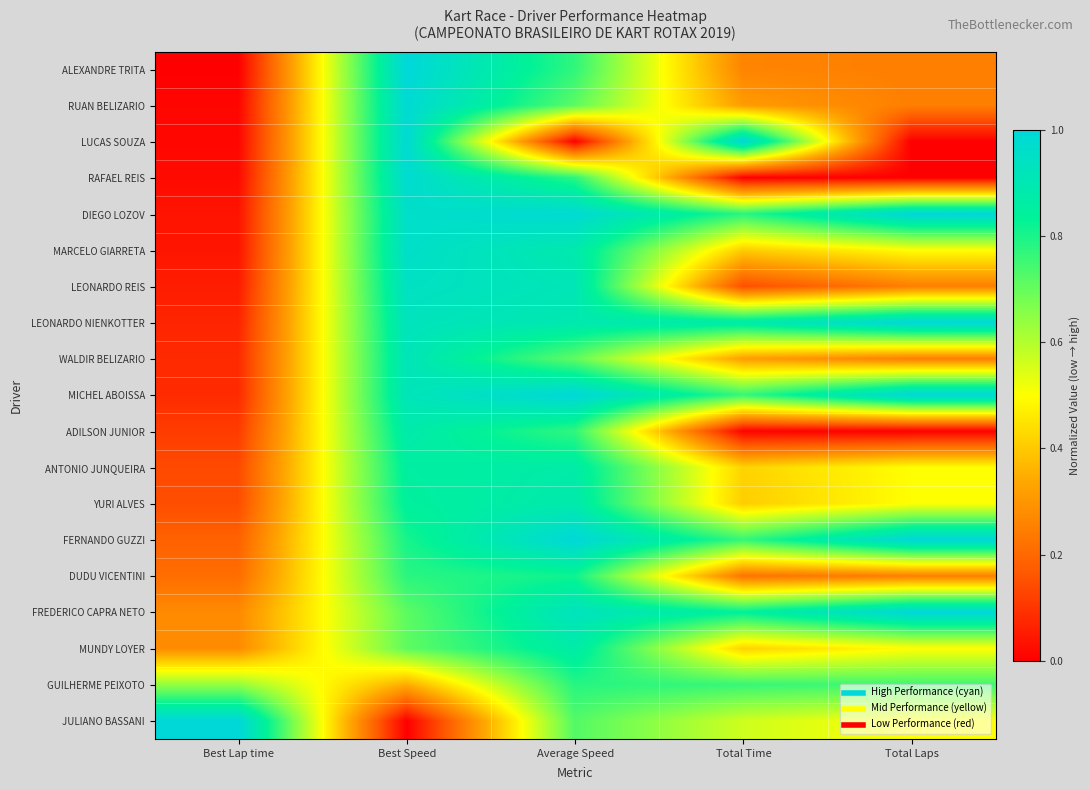

Reading left to right, what are all the values shown in this chart?

ALEXANDRE TRITA: Best Lap time=0.0	Best Speed=1.0	Average Speed=0.8	Total Time=0.3	Total Laps=0.2
RUAN BELIZARIO: Best Lap time=0.0	Best Speed=1.0	Average Speed=0.7	Total Time=0.3	Total Laps=0.2
LUCAS SOUZA: Best Lap time=0.0	Best Speed=1.0	Average Speed=0.0	Total Time=1.0	Total Laps=0.0
RAFAEL REIS: Best Lap time=0.0	Best Speed=1.0	Average Speed=0.8	Total Time=0.0	Total Laps=0.0
DIEGO LOZOV: Best Lap time=0.0	Best Speed=1.0	Average Speed=1.0	Total Time=0.8	Total Laps=1.0
MARCELO GIARRETA: Best Lap time=0.0	Best Speed=1.0	Average Speed=0.9	Total Time=0.4	Total Laps=0.5
LEONARDO REIS: Best Lap time=0.1	Best Speed=0.9	Average Speed=0.9	Total Time=0.1	Total Laps=0.2
LEONARDO NIENKOTTER: Best Lap time=0.1	Best Speed=0.9	Average Speed=0.9	Total Time=0.9	Total Laps=1.0
WALDIR BELIZARIO: Best Lap time=0.1	Best Speed=0.9	Average Speed=0.7	Total Time=0.3	Total Laps=0.2
MICHEL ABOISSA: Best Lap time=0.1	Best Speed=0.9	Average Speed=1.0	Total Time=0.8	Total Laps=1.0
ADILSON JUNIOR: Best Lap time=0.1	Best Speed=0.9	Average Speed=0.8	Total Time=0.0	Total Laps=0.0
ANTONIO JUNQUEIRA: Best Lap time=0.1	Best Speed=0.9	Average Speed=0.9	Total Time=0.4	Total Laps=0.5
YURI ALVES: Best Lap time=0.1	Best Speed=0.8	Average Speed=0.9	Total Time=0.4	Total Laps=0.5
FERNANDO GUZZI: Best Lap time=0.2	Best Speed=0.8	Average Speed=1.0	Total Time=0.8	Total Laps=1.0
DUDU VICENTINI: Best Lap time=0.2	Best Speed=0.8	Average Speed=0.8	Total Time=0.2	Total Laps=0.2
FREDERICO CAPRA NETO: Best Lap time=0.3	Best Speed=0.7	Average Speed=0.9	Total Time=0.8	Total Laps=1.0
MUNDY LOYER: Best Lap time=0.3	Best Speed=0.7	Average Speed=0.9	Total Time=0.4	Total Laps=0.5
GUILHERME PEIXOTO: Best Lap time=0.6	Best Speed=0.3	Average Speed=0.8	Total Time=0.8	Total Laps=0.8
JULIANO BASSANI: Best Lap time=1.0	Best Speed=0.0	Average Speed=0.7	Total Time=0.6	Total Laps=0.5